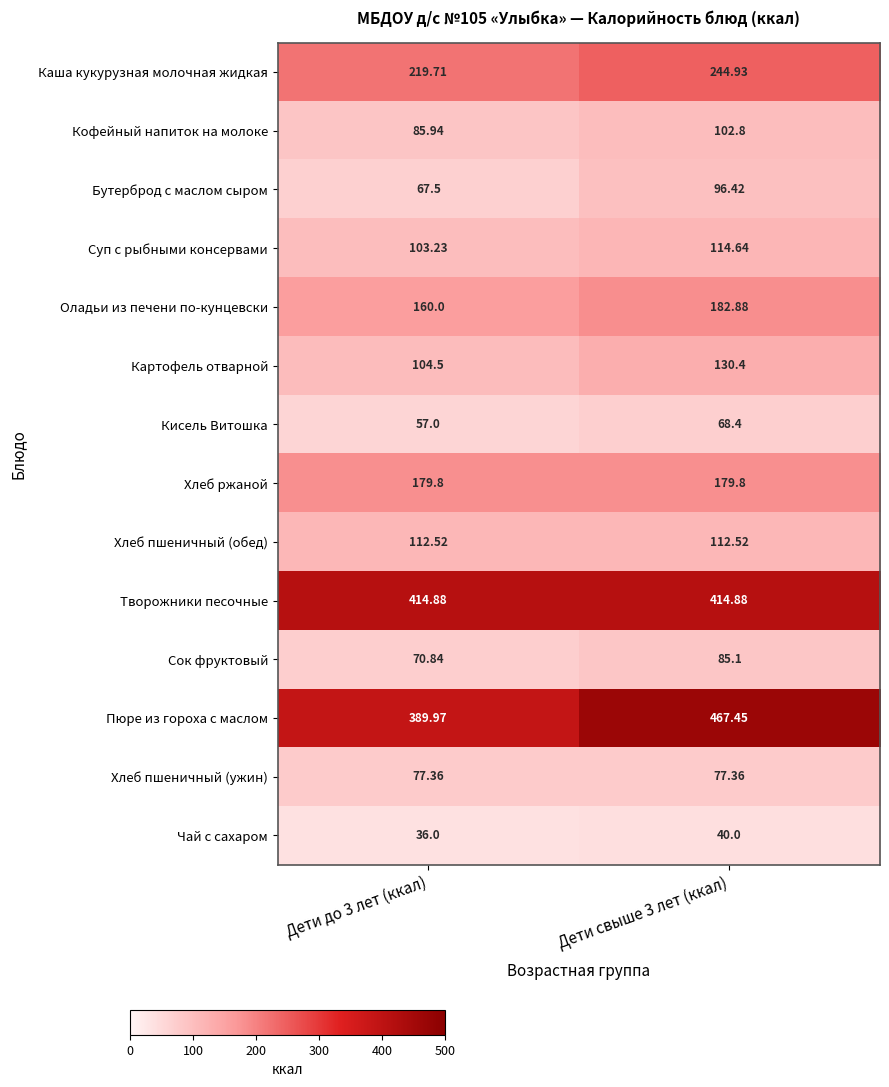

Between Дети до 3 лет (ккал) and Дети свыше 3 лет (ккал), which series saw the biggest shift?

Пюре из гороха с маслом